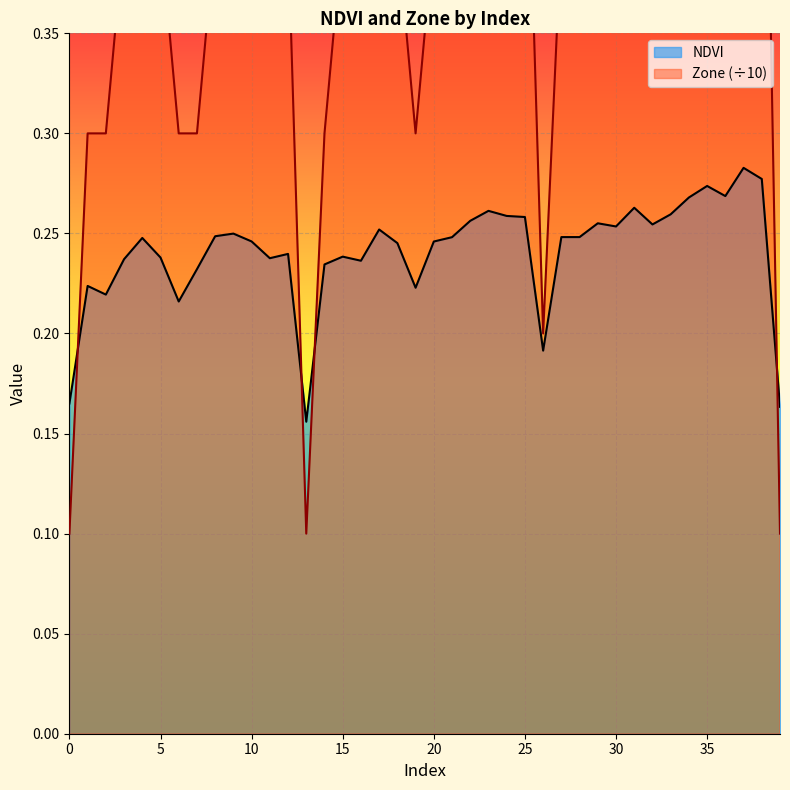

Is it true that NDVI equals 0.1 at 6?

False